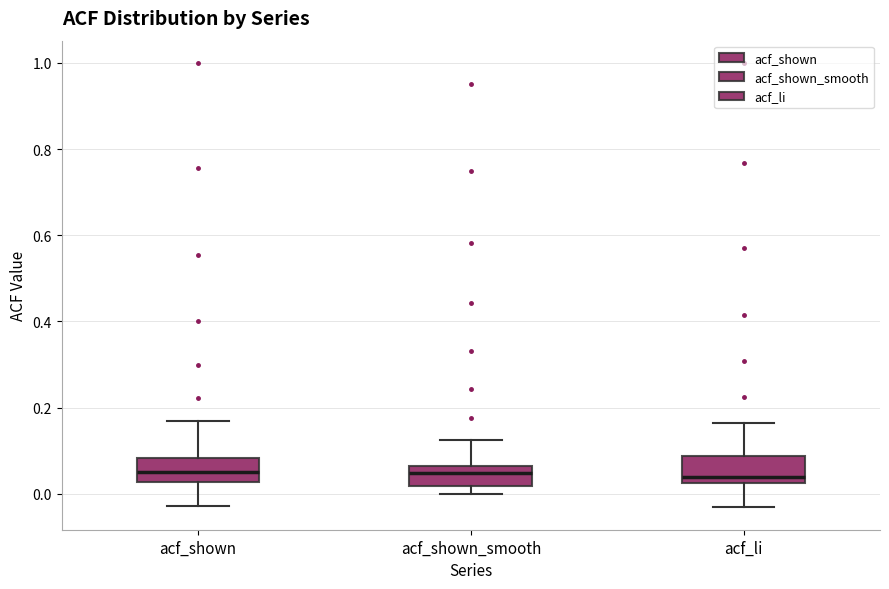

Where does the upper whisker of the box for acf_shown end on the y-axis? The values are not printed on the chart, so give them approximately, as read against the axis.

0.16